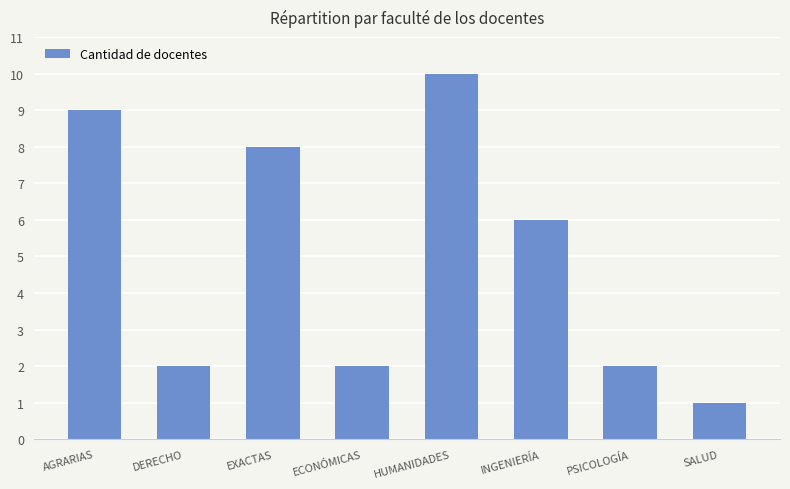

What is the ratio of the value at DERECHO to the value at ECONÓMICAS?

1.0